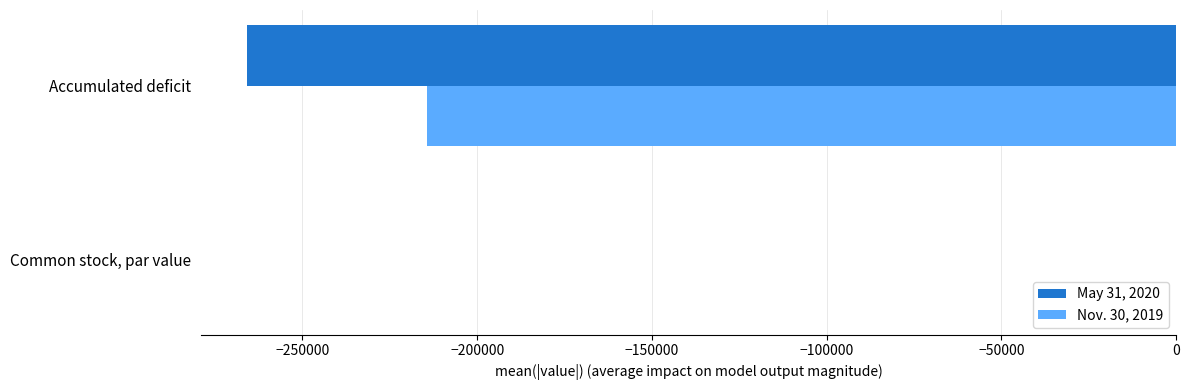

Count the number of categories in the chart.

2